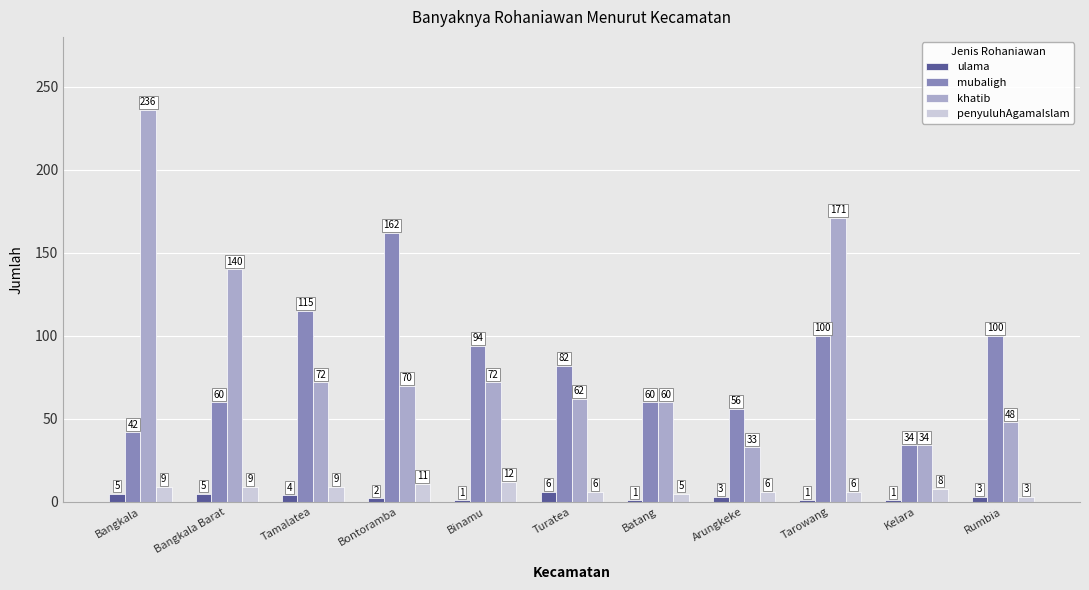

What is the difference between the maximum and minimum values in the mubaligh series?

128